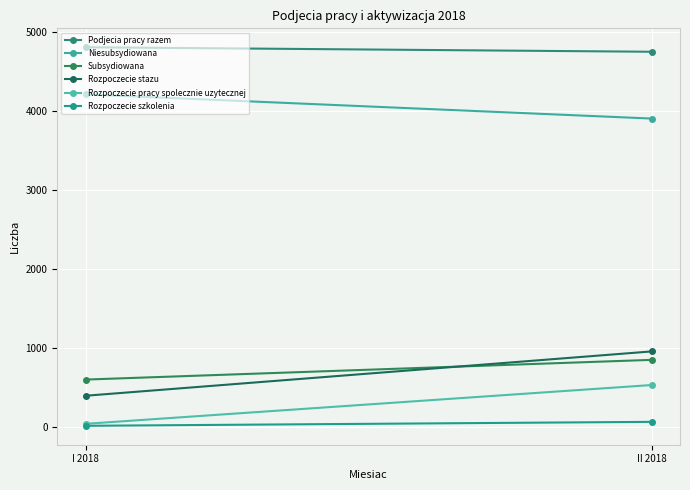

Rank the series at I 2018 from highest to lowest value.

Podjecia pracy razem, Niesubsydiowana, Subsydiowana, Rozpoczecie stazu, Rozpoczecie pracy spolecznie uzytecznej, Rozpoczecie szkolenia